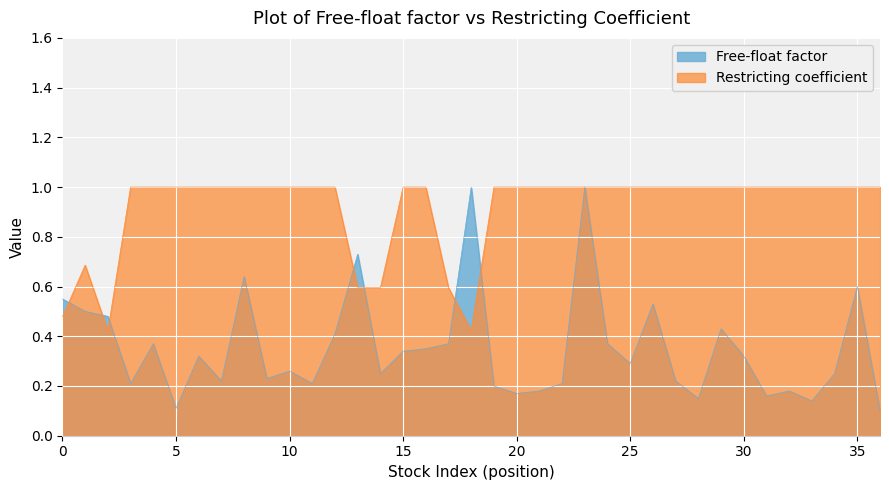

What are all the series names shown in the legend?

Free-float factor, Restricting coefficient